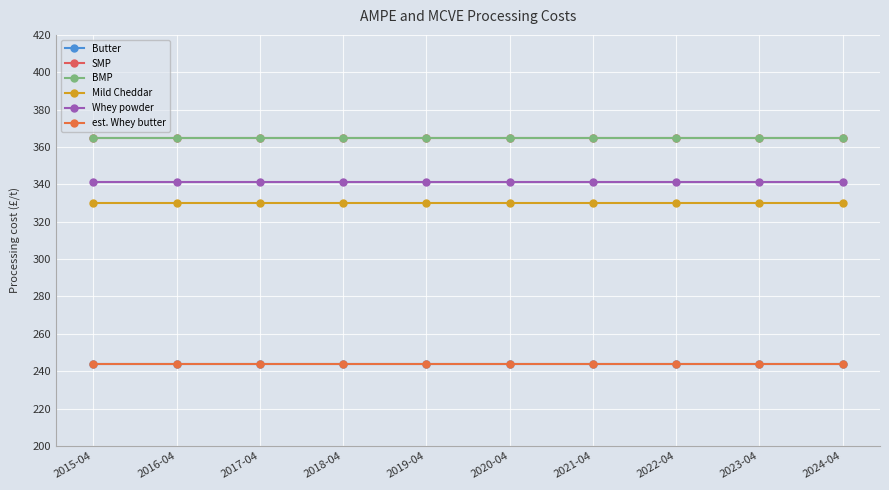

What are all the series names shown in the legend?

Butter, SMP, BMP, Mild Cheddar, Whey powder, est. Whey butter